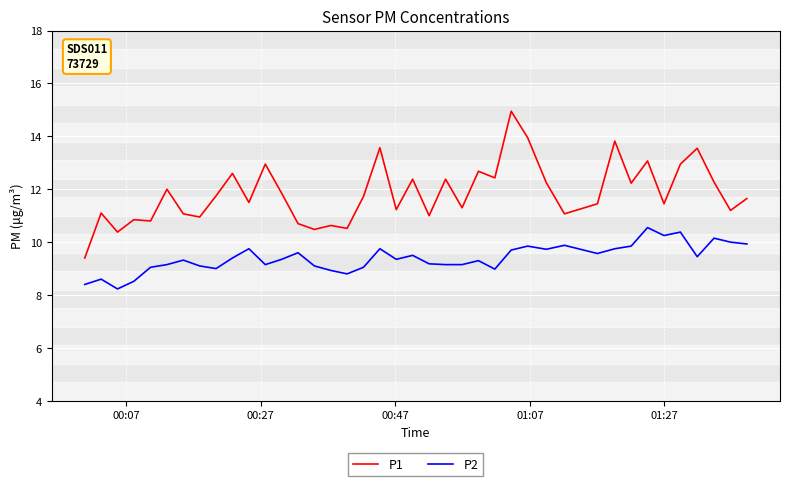

Rank the series by their maximum value, from highest to lowest.

P1, P2